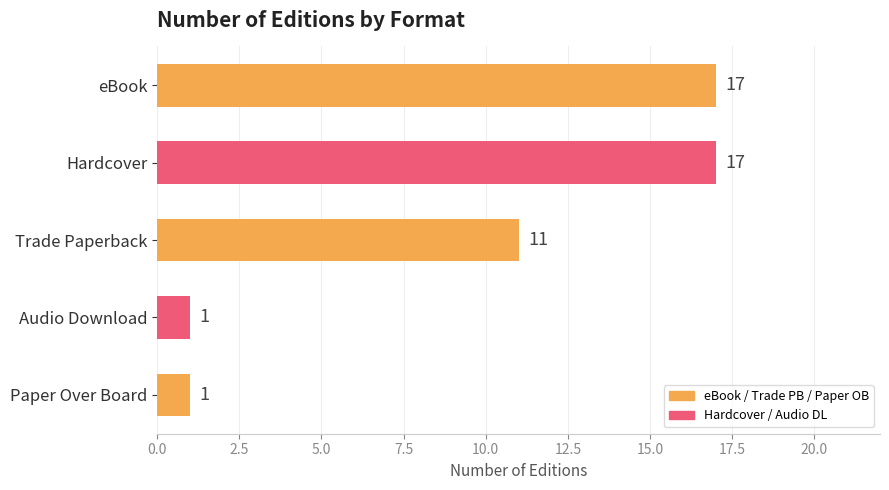

Is it true that the value at Paper Over Board is 1?

True